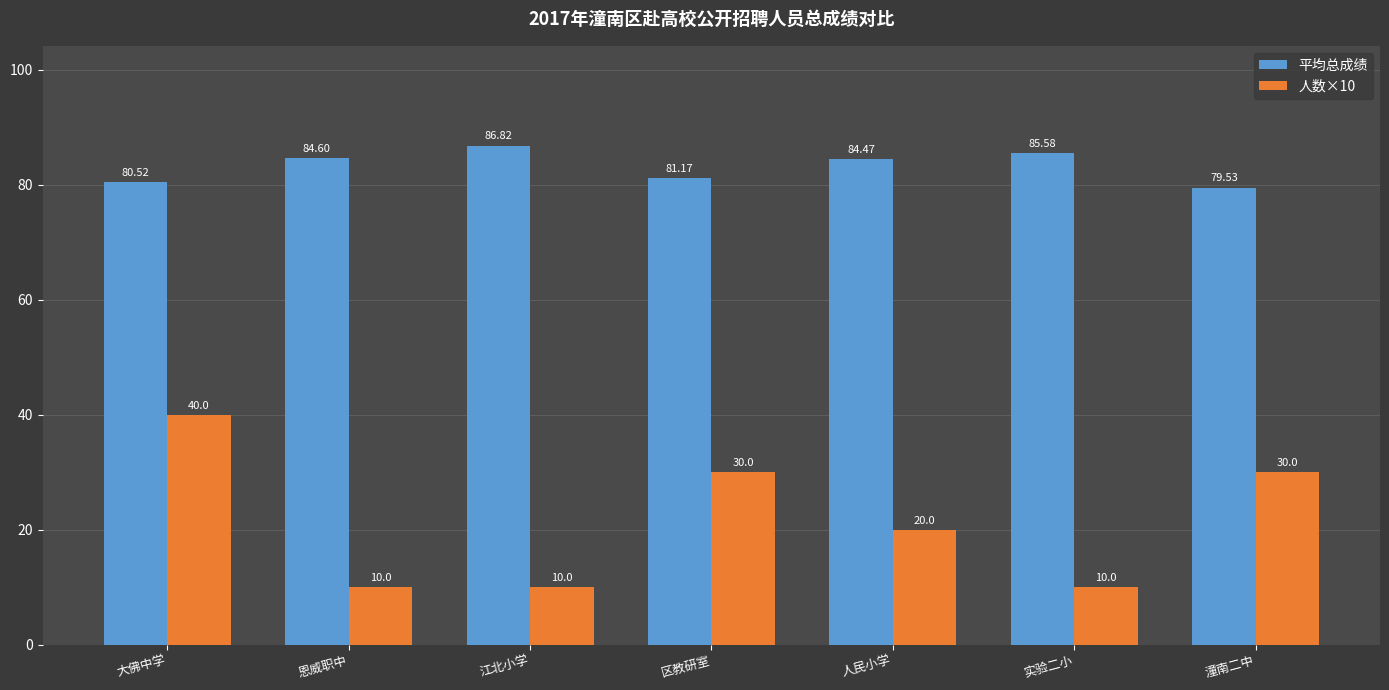

What is the spread (max minus min) of values at 江北小学?

76.8